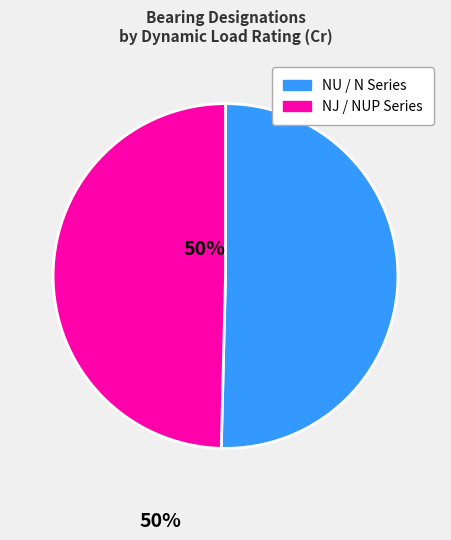

To the nearest percent, what is the average slice percentage?

50%